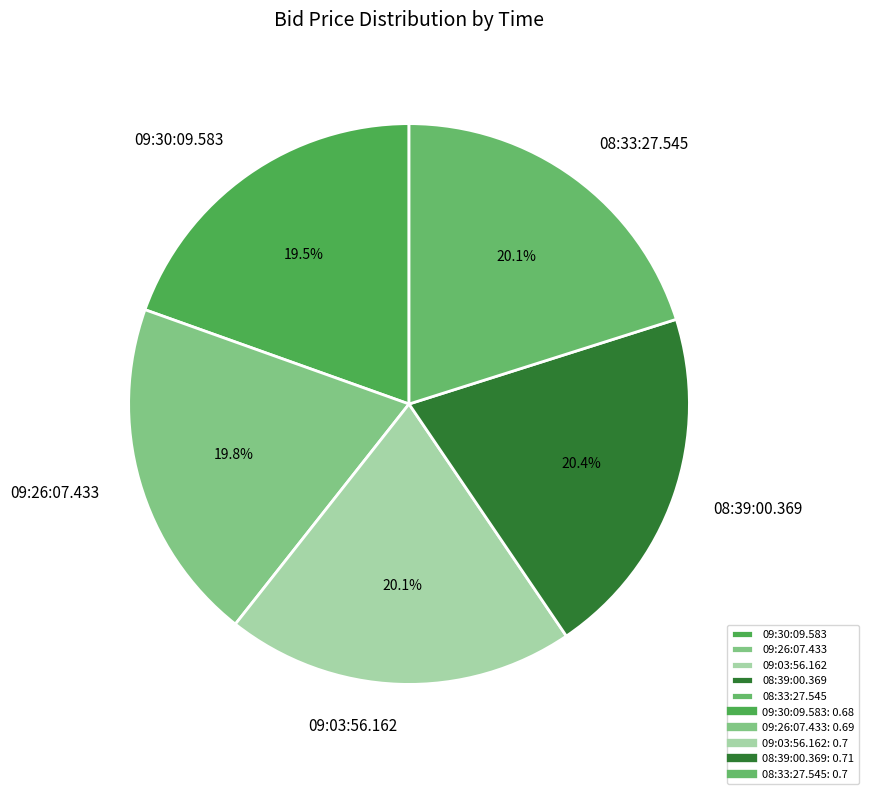

The 08:39:00.369 slice represents 20% of the pie. True or false?

True